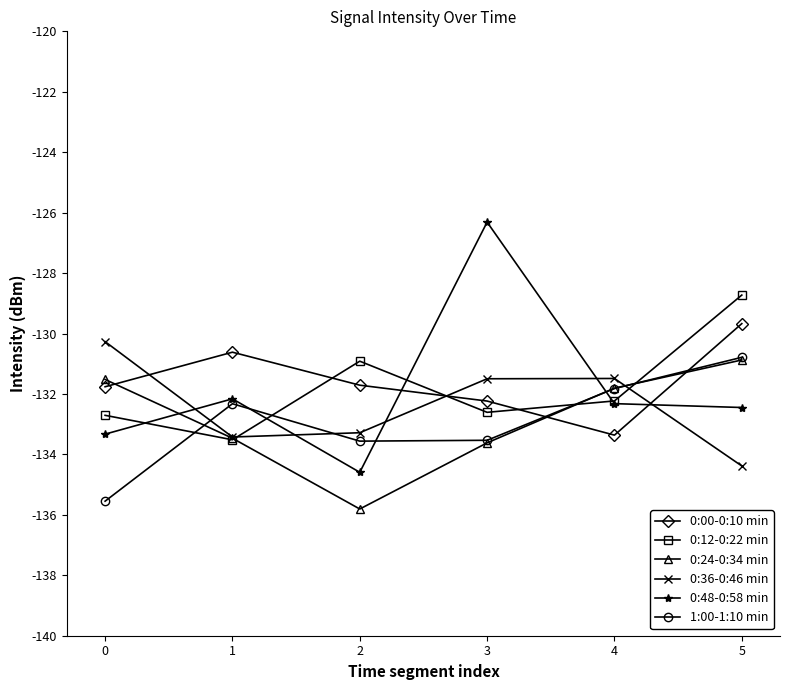

Which series has the largest range (max minus min)?

0:48-0:58 min